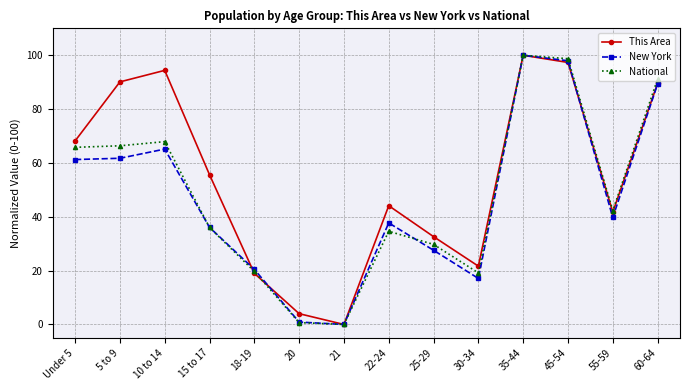

Reading left to right, list all the values displayed in this chart.

This Area: Under 5=68.2	5 to 9=90.1	10 to 14=94.4	15 to 17=55.6	18-19=19.0	20=4.0	21=0.0	22-24=44.1	25-29=32.6	30-34=21.7	35-44=100.0	45-54=97.3	55-59=41.7	60-64=89.6
New York: Under 5=61.3	5 to 9=61.7	10 to 14=65.1	15 to 17=36.1	18-19=20.5	20=0.9	21=0.0	22-24=37.7	25-29=27.6	30-34=17.1	35-44=100.0	45-54=97.9	55-59=39.8	60-64=89.3
National: Under 5=65.8	5 to 9=66.4	10 to 14=67.9	15 to 17=36.0	18-19=19.7	20=0.7	21=0.0	22-24=34.6	25-29=29.7	30-34=19.2	35-44=100.0	45-54=98.7	55-59=42.3	60-64=91.2